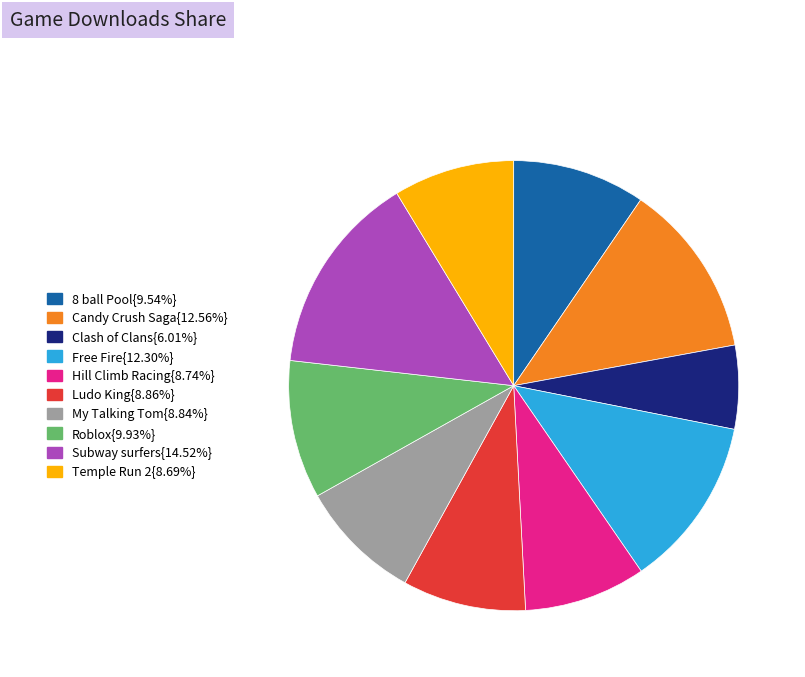

What is the ratio of the value at Clash of Clans{6.01%} to the value at 8 ball Pool{9.54%}?

0.6